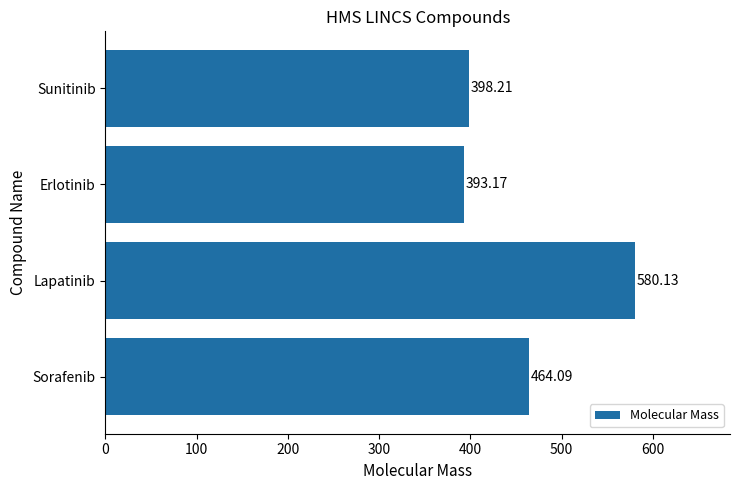

Approximately how many times larger is the value at Erlotinib compared to Sorafenib?

0.8